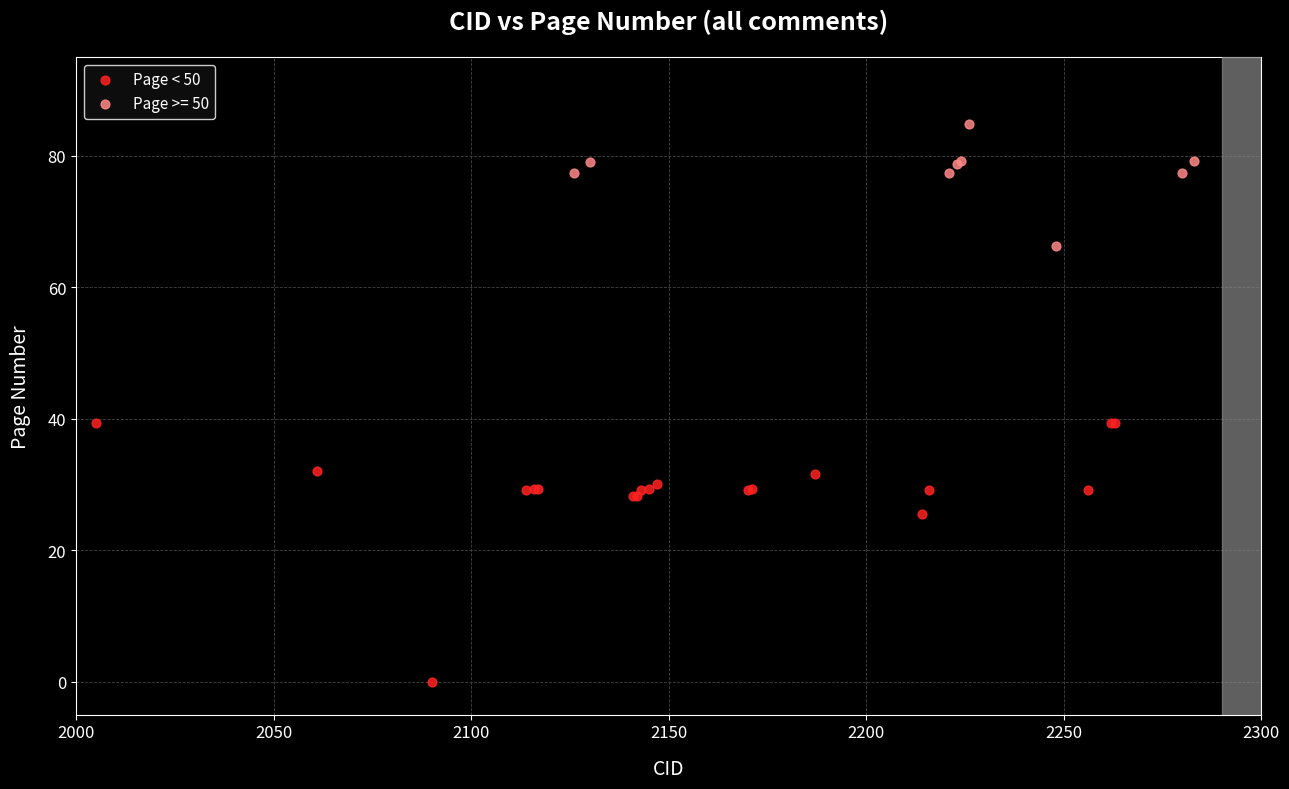

Which series has the widest spread of Y values?

Page < 50